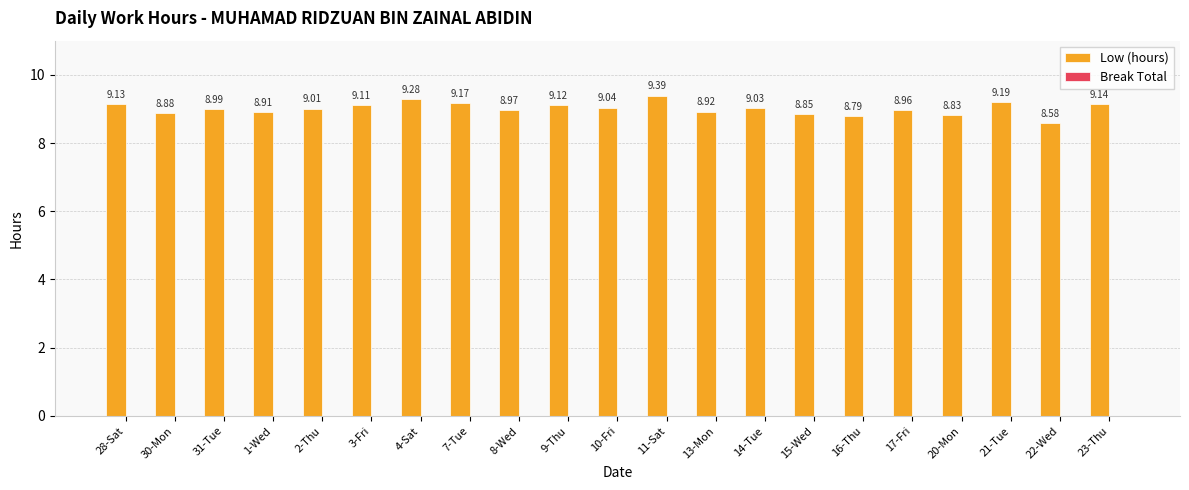

How many bars are there in total?

21